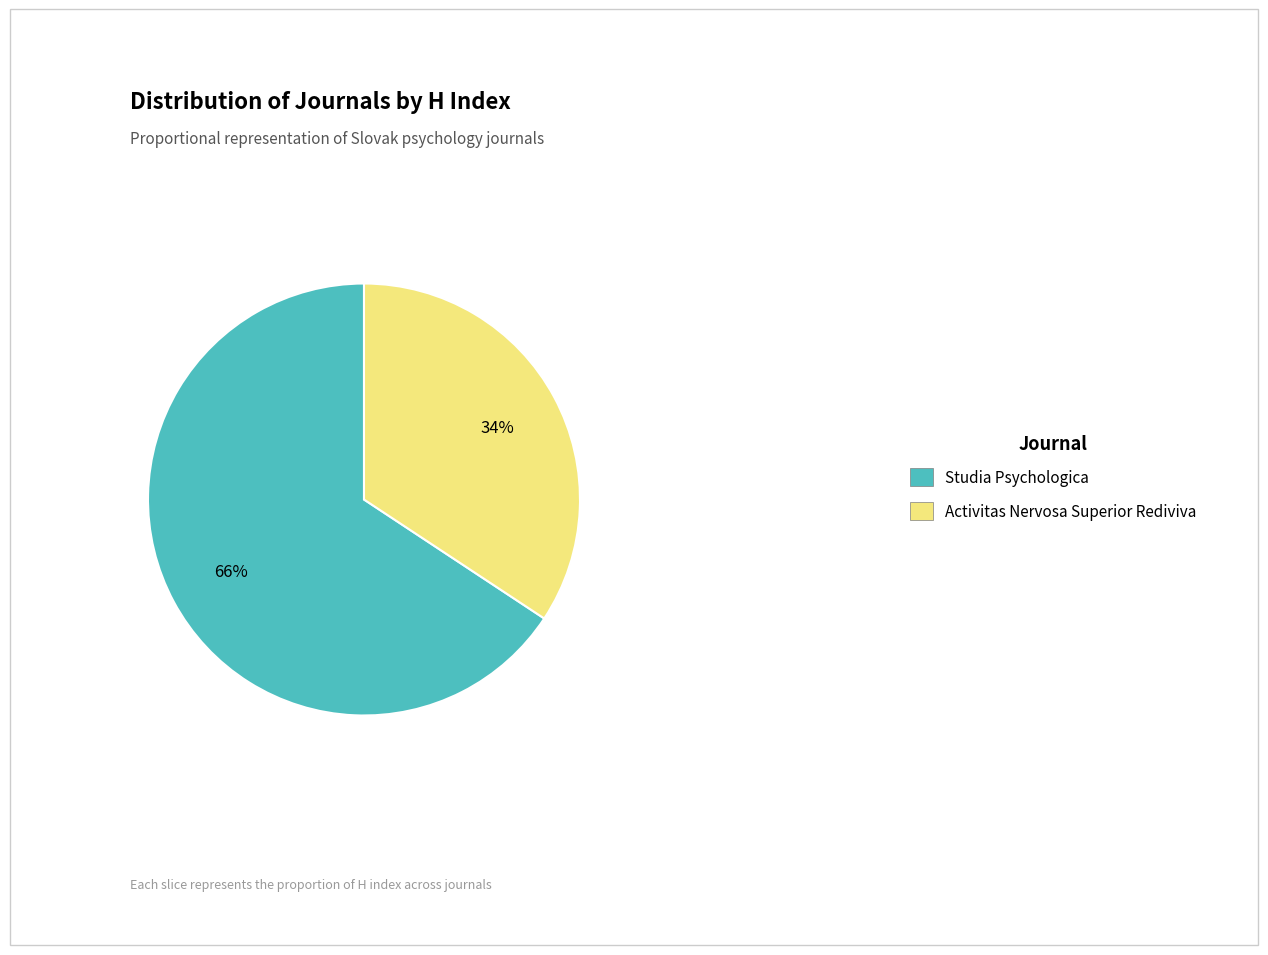

True or false: Studia Psychologica accounts for 66% of the total.

True